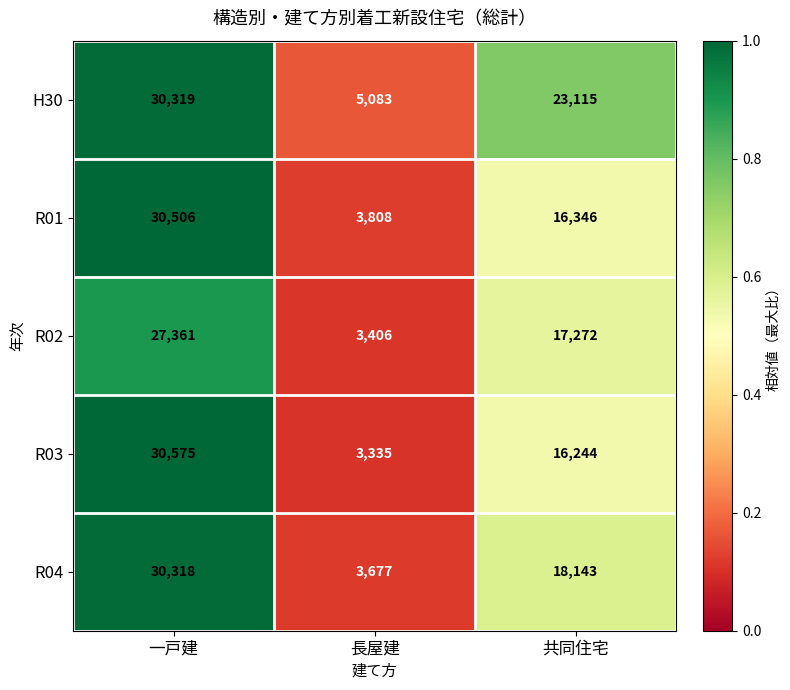

What is the difference between the second highest and minimum values in the R04 series?

14466